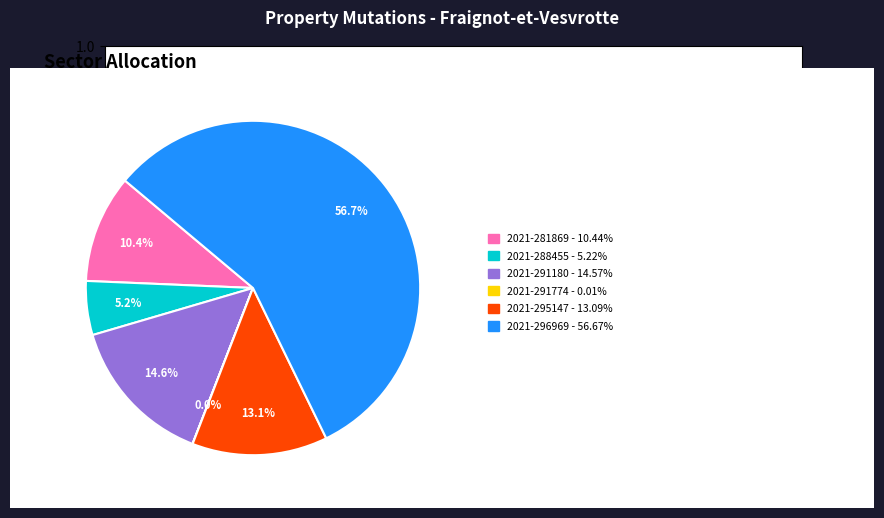

Is there a majority slice in this chart?

Yes